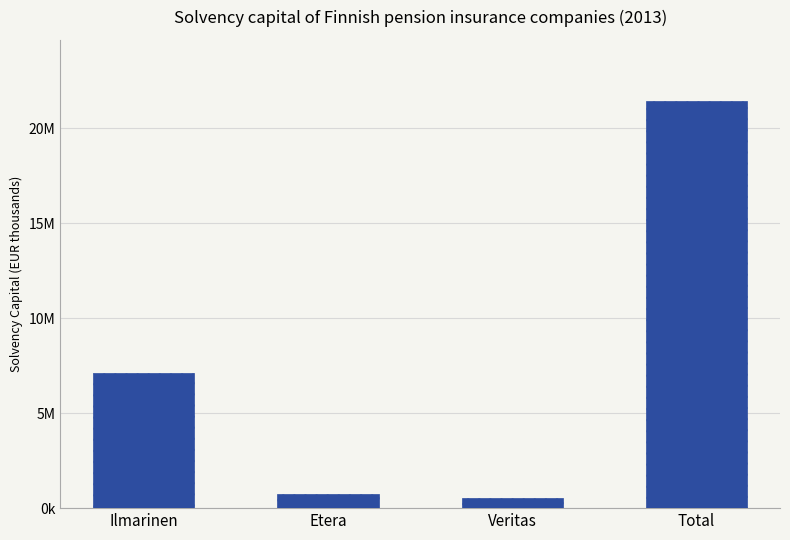

Does the chart contain any negative values?

No